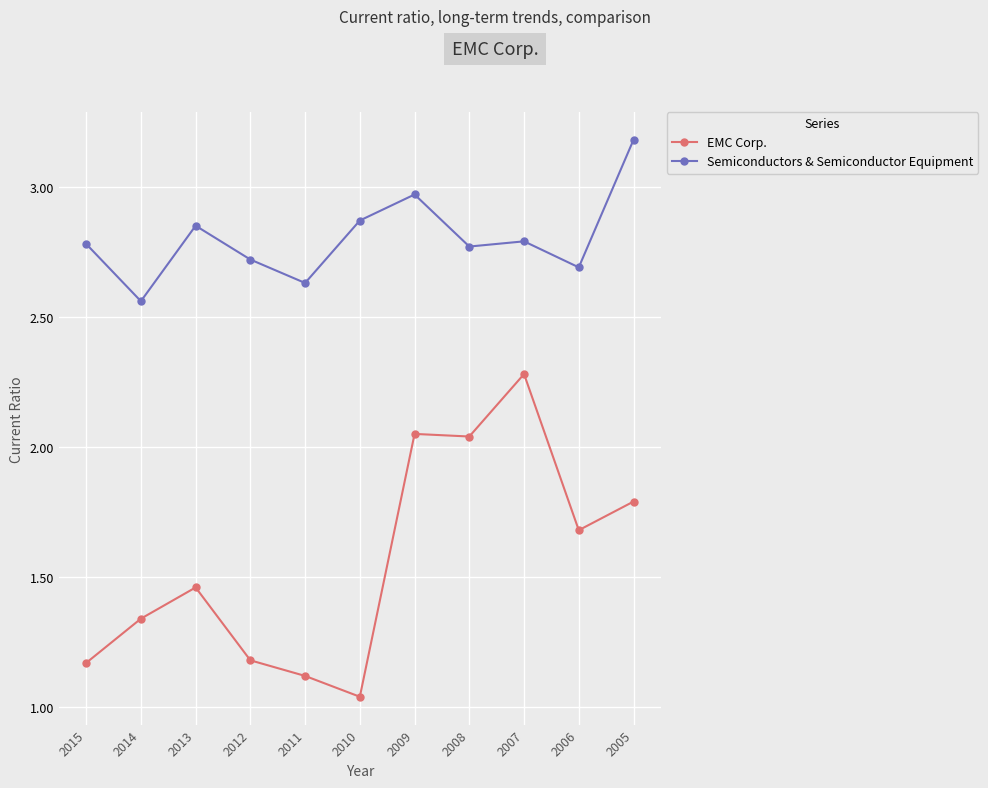

Where is the first local maximum for Semiconductors & Semiconductor Equipment?

2013